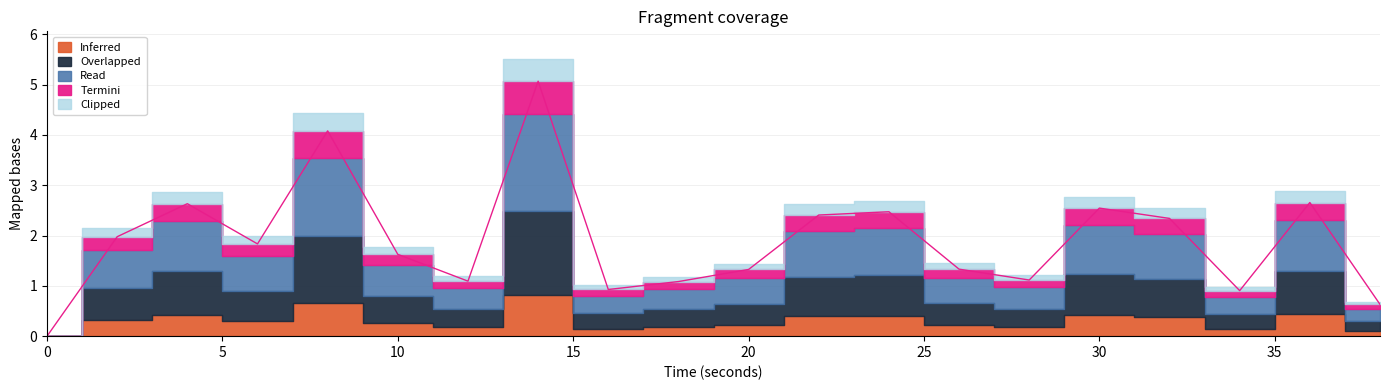

What is the value of the 4th point from the left?

1.8